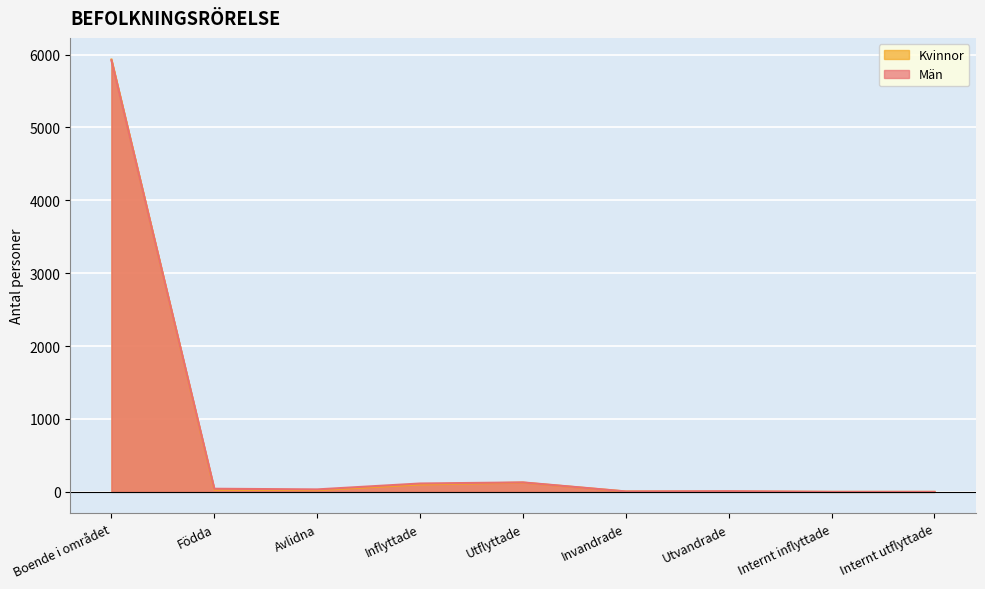

What is the label of the 8th point from the right?

Födda